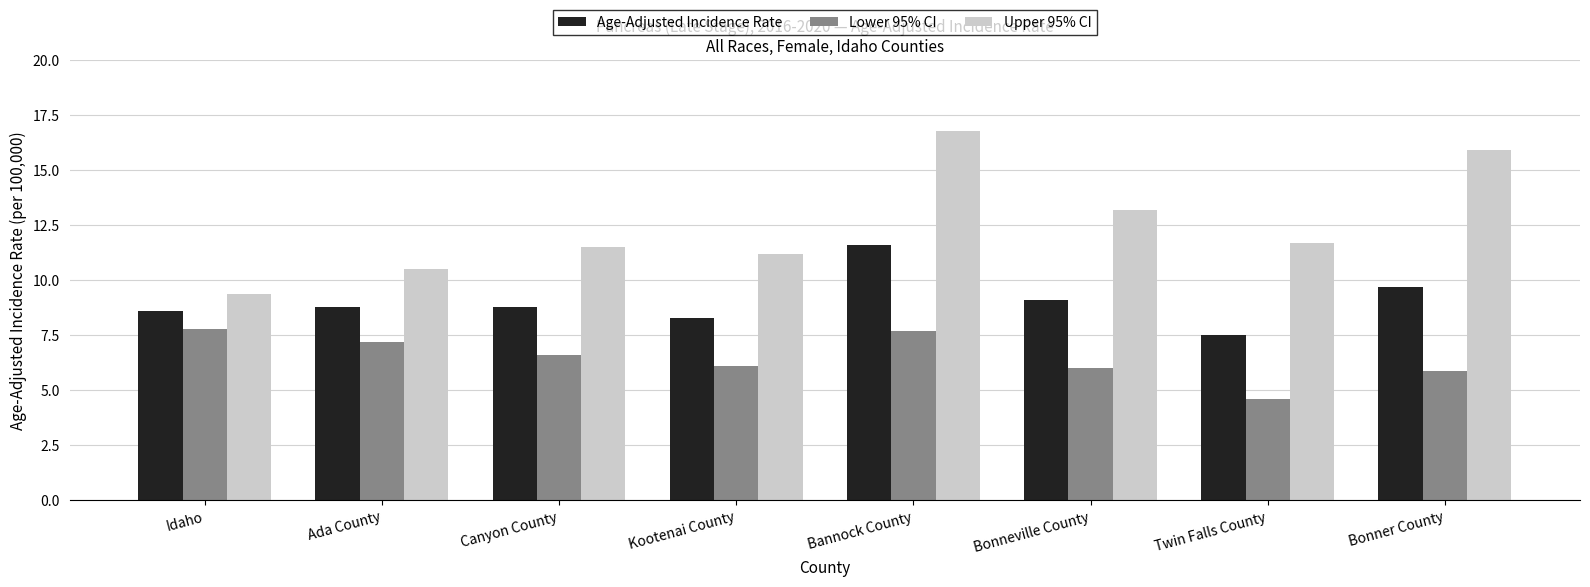

Does the chart contain stacked bars?

No